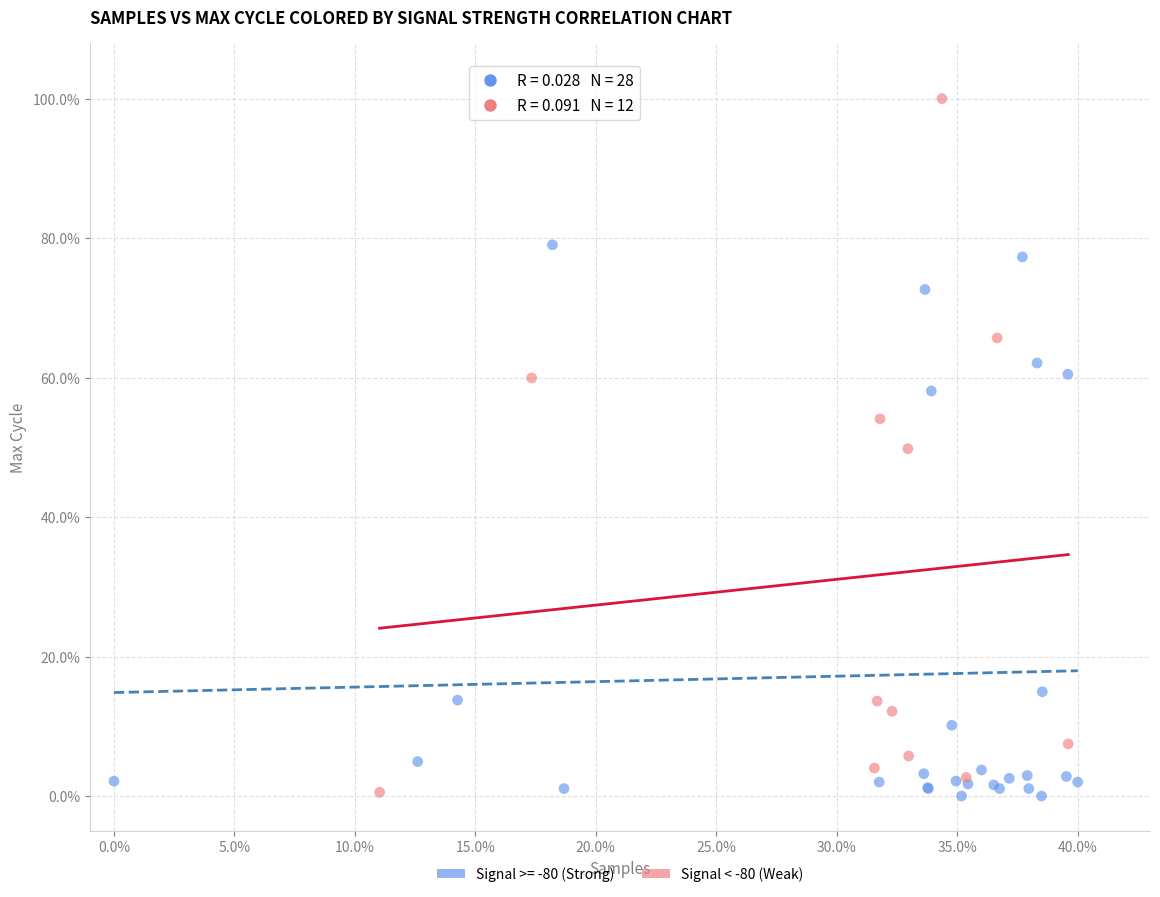

Which series has the widest spread of Y values?

Signal < -80 (Weak)